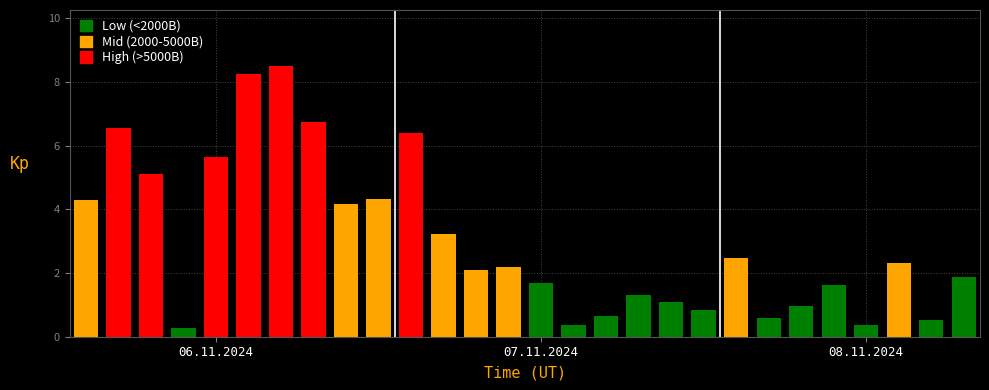

What is the value of the 2nd bar from the left?

6.6